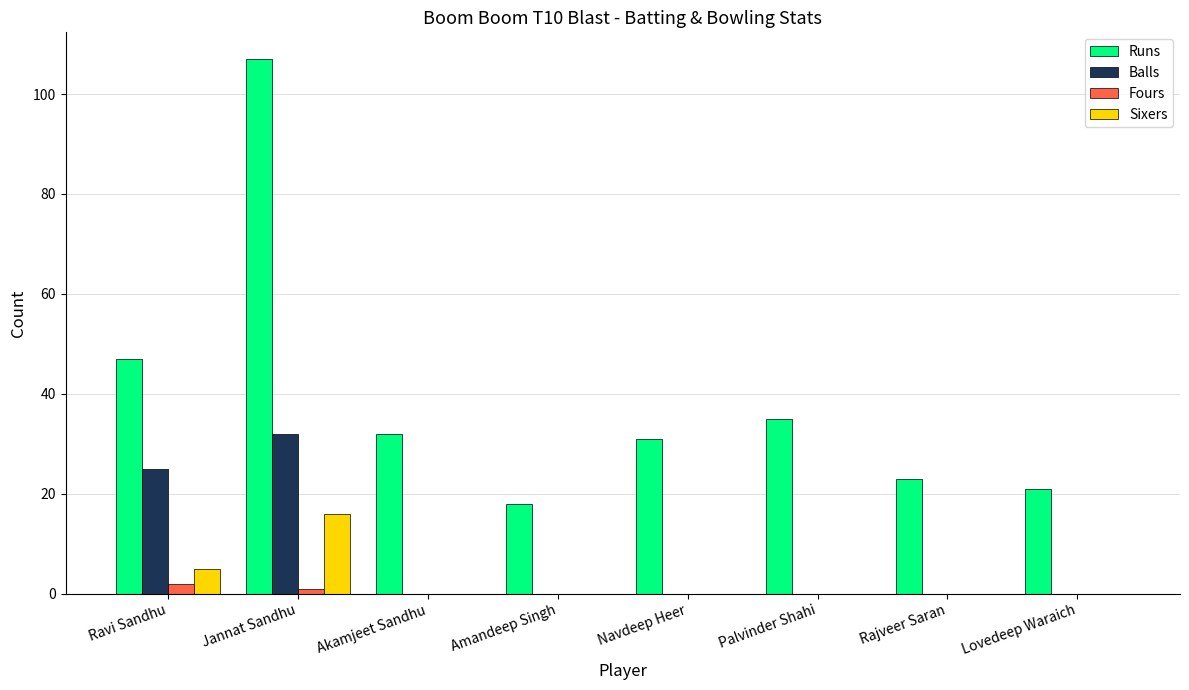

Which category has the highest value across all series?

Jannat Sandhu